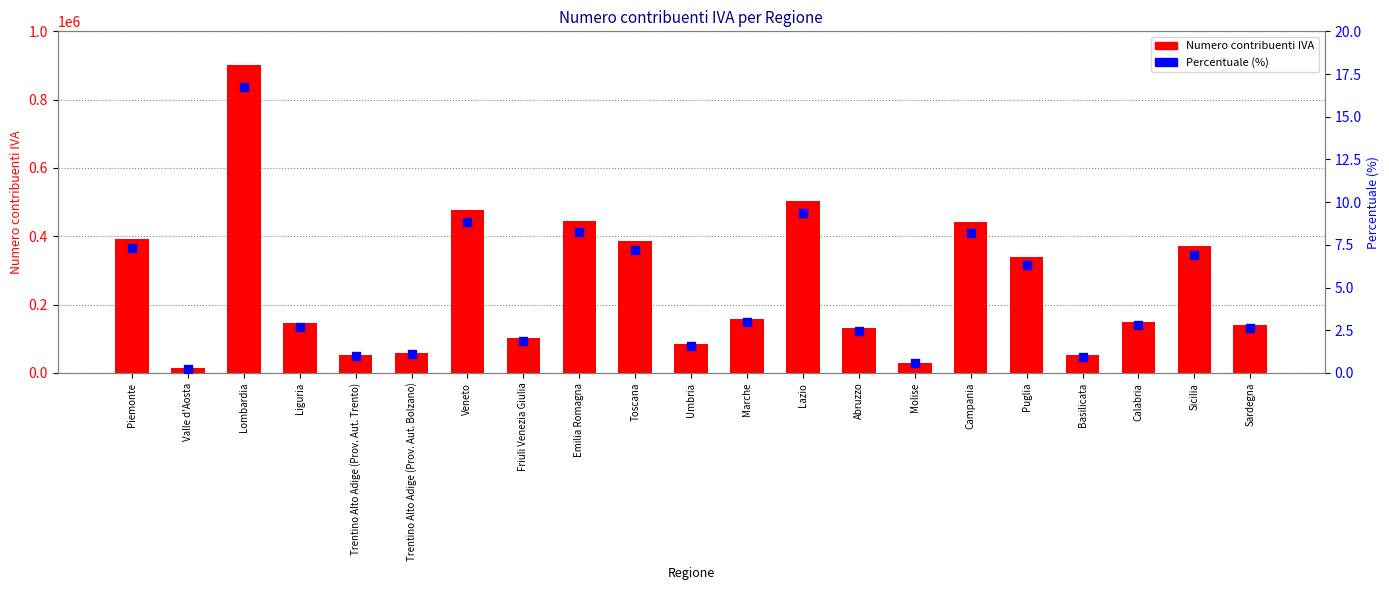

What is the total value across all series at Friuli Venezia Giulia?

100975.9